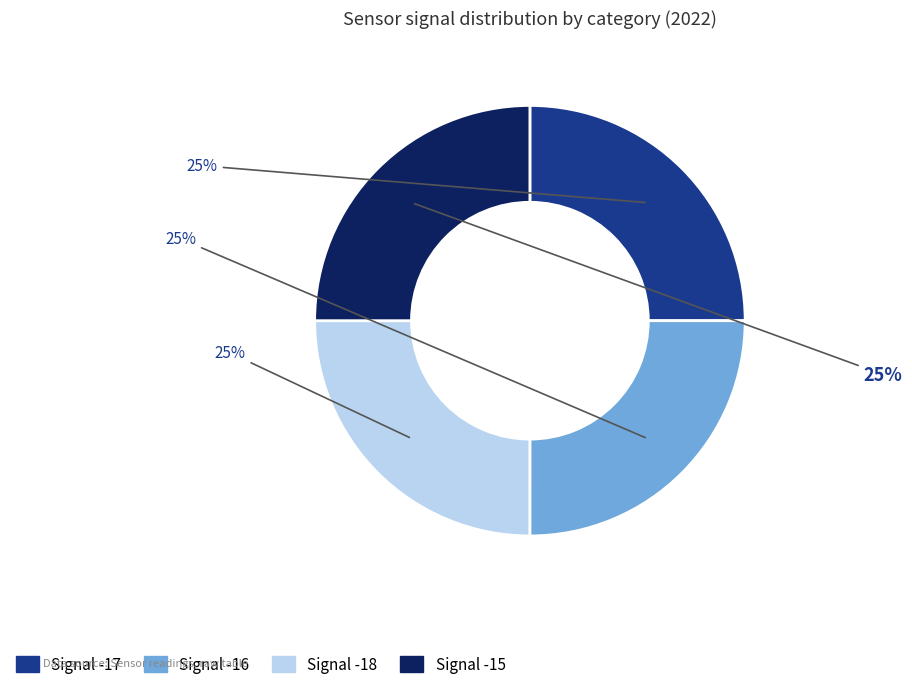

What is the ratio of the value at Signal -15 to the value at Signal -16?

1.0